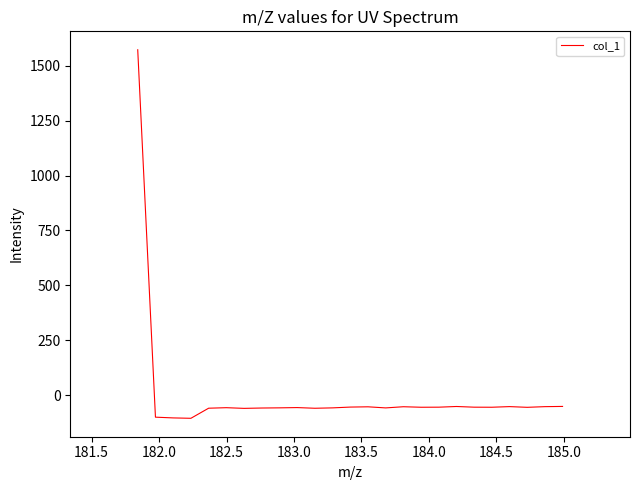

What is the smallest value displayed?

-105.1